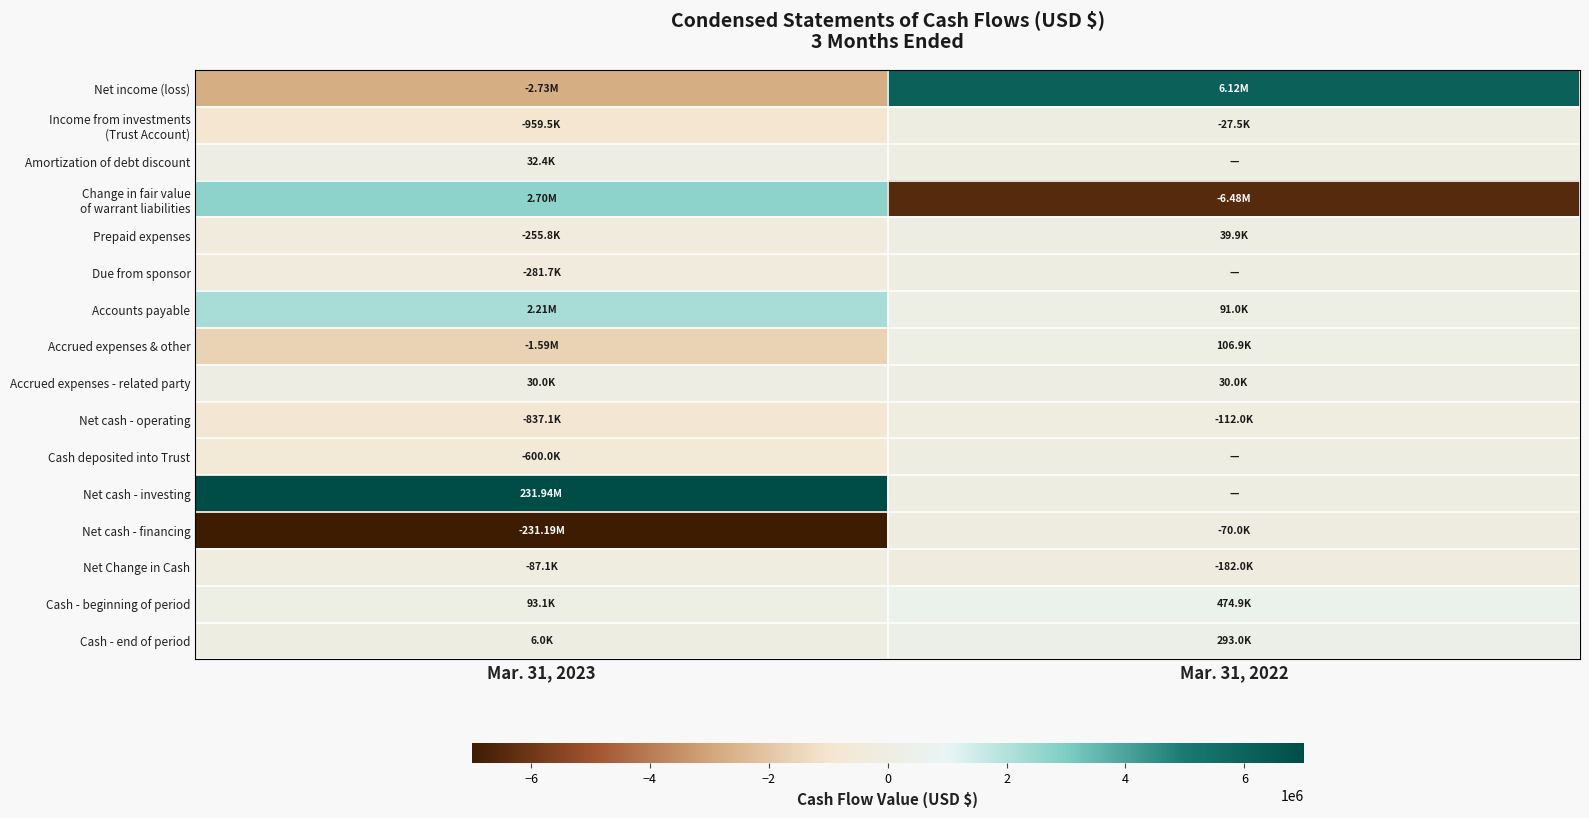

Which series has the largest total across all categories?

Net cash - investing